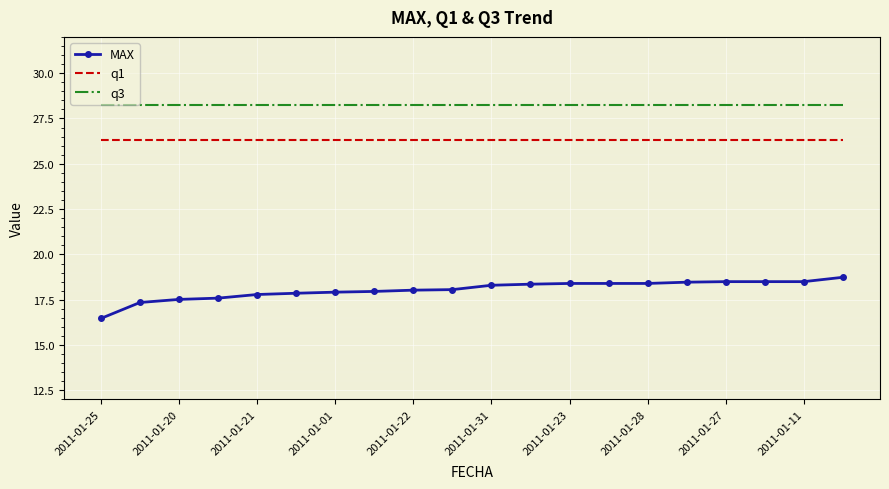

True or false: MAX and q3 cross at least once.

False